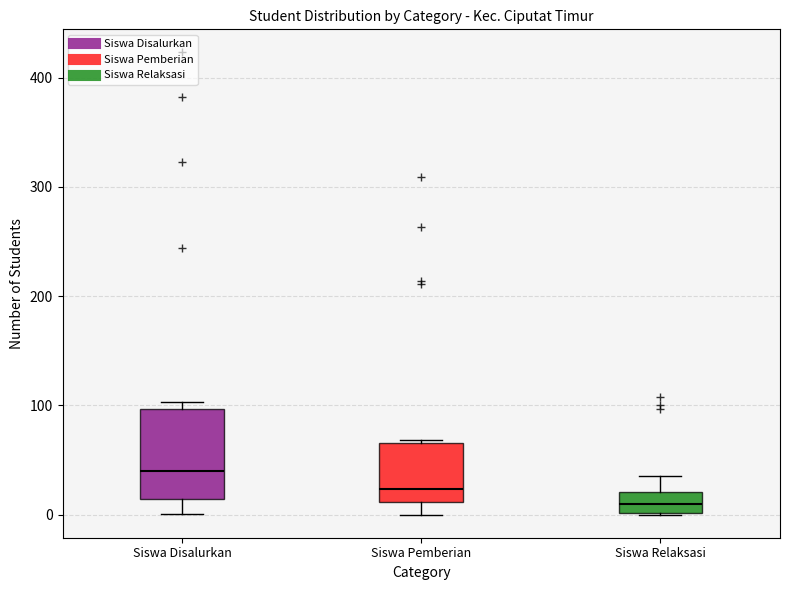

Reading left to right, read every box against the y-axis: the position of its median line, the range the box covers, and the ends of its whiskers. The values are not printed on the chart, so give them approximately, as read against the axis.

Siswa Disalurkan: median 40, box 10 to 100, whiskers 0 to 100 (just above the box's upper edge)
Siswa Pemberian: median 20, box 10 to 70, whiskers 0 to 70
Siswa Relaksasi: median 10, box 0 to 20, whiskers 0 to 40